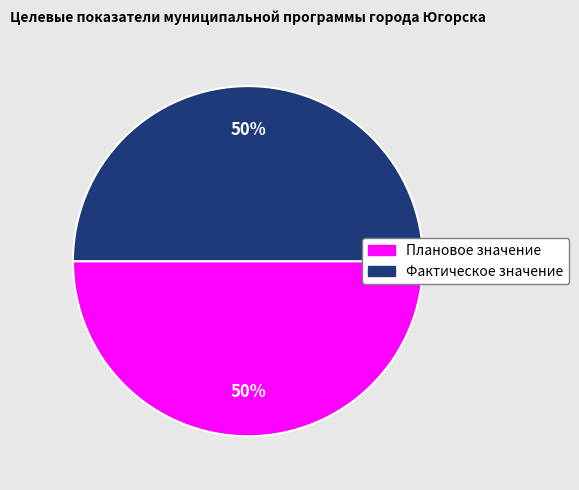

Count the number of slices in the pie.

2